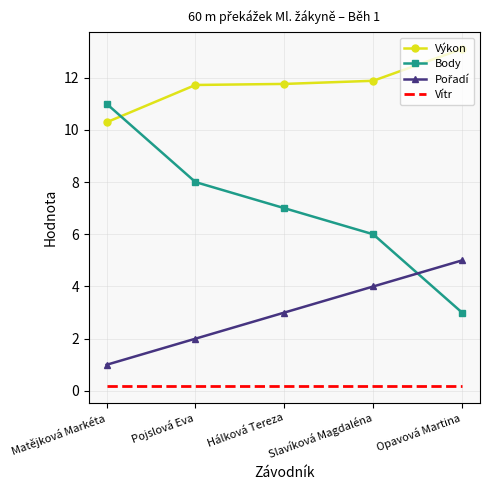

The Výkon series shows 3.1 at Pojslová Eva. True or false?

False